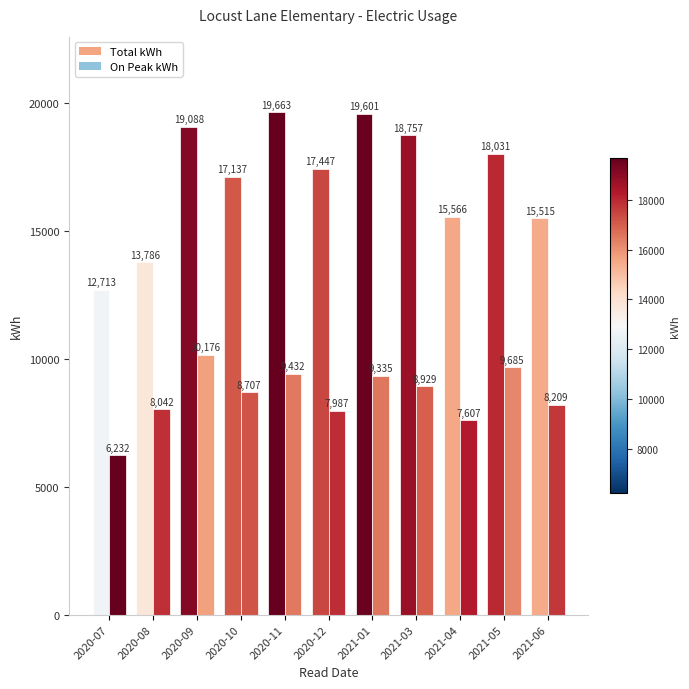

At which label does Total kWh first exceed 17447?

2020-09